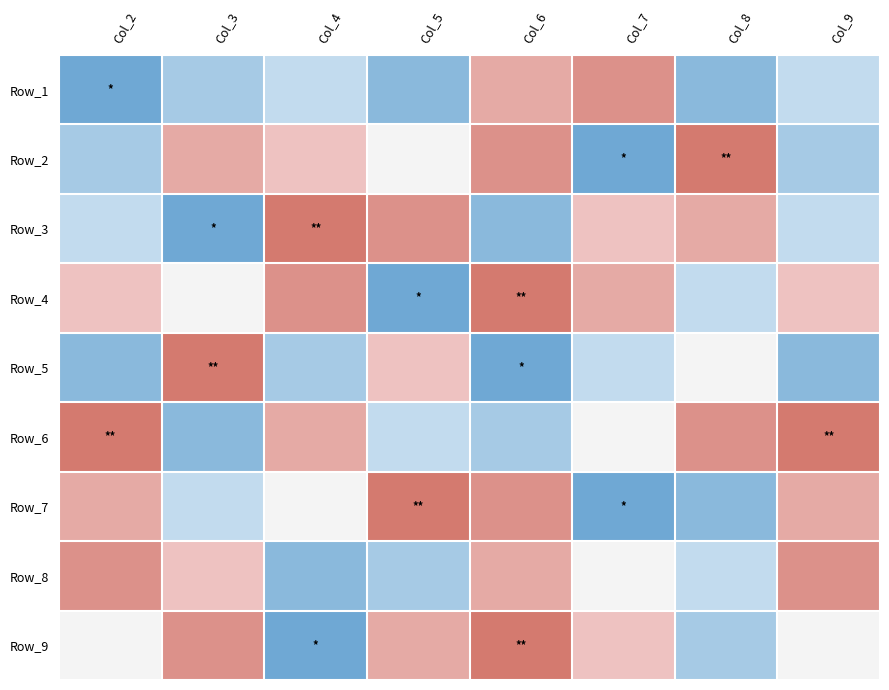

Is it true that Row_6 equals 8 at Col_7?

False